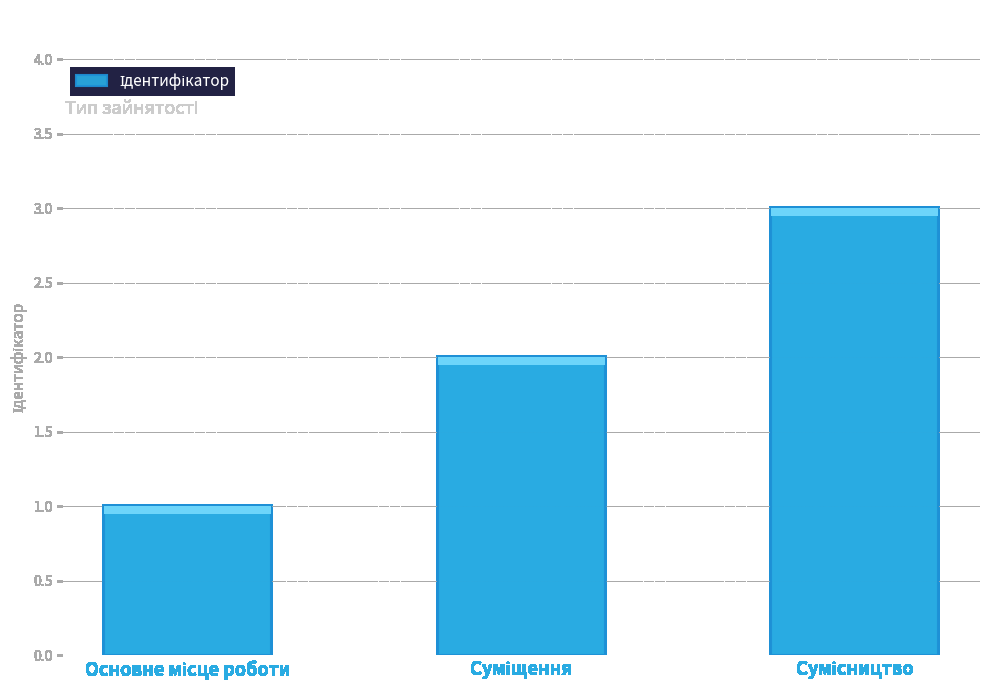

What is the greatest value displayed?

3